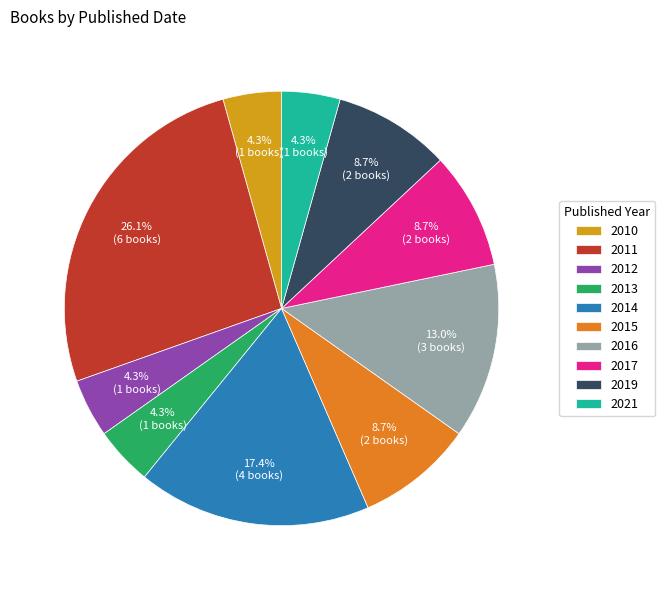

To the nearest percent, what portion does 2012 represent?

4%